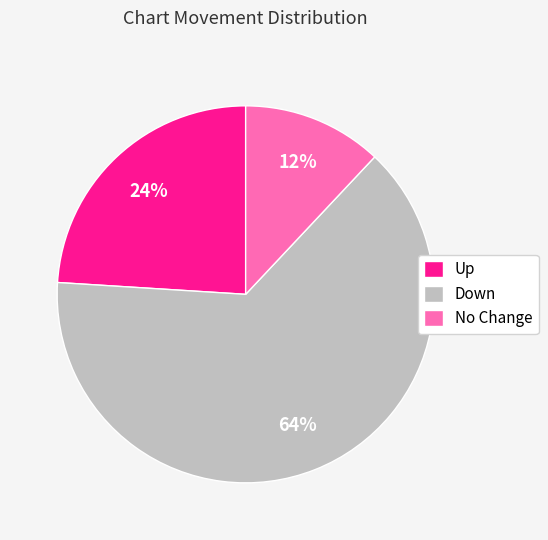

Rank the categories by value from lowest to highest.

No Change, Up, Down